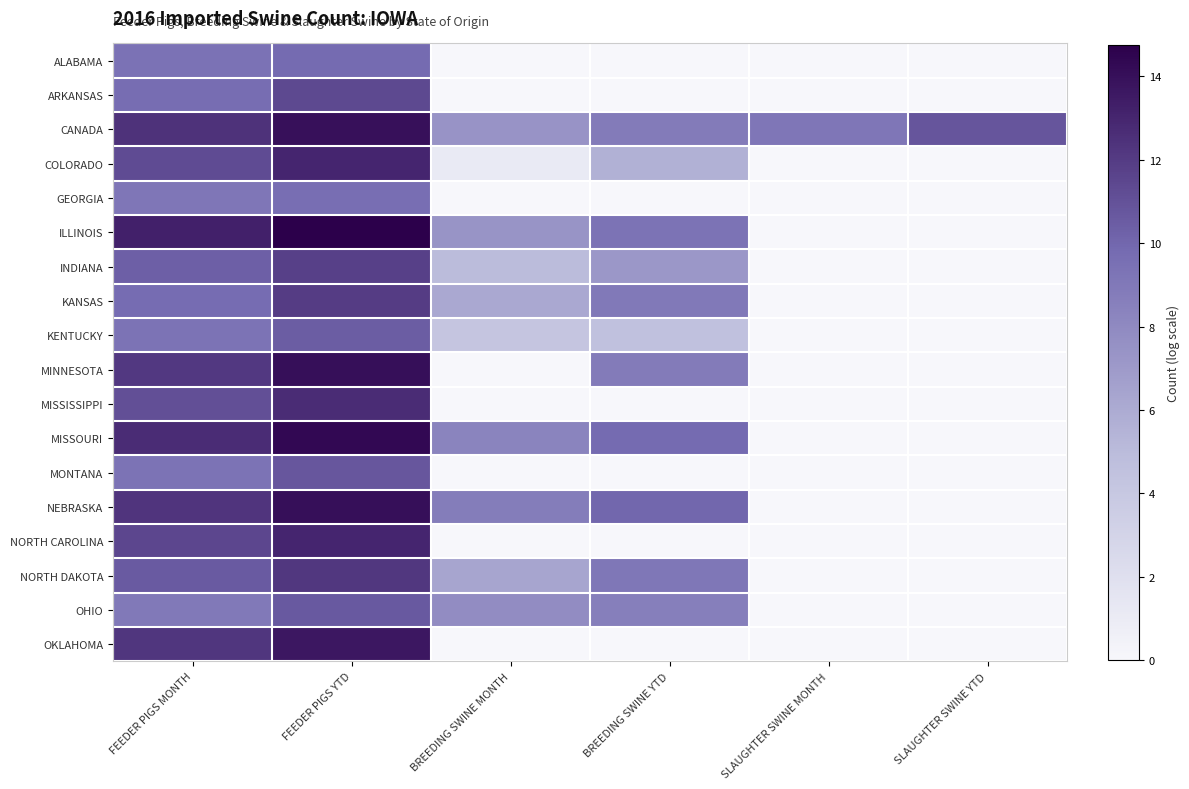

At how many categories does at least one series exceed 4?

6